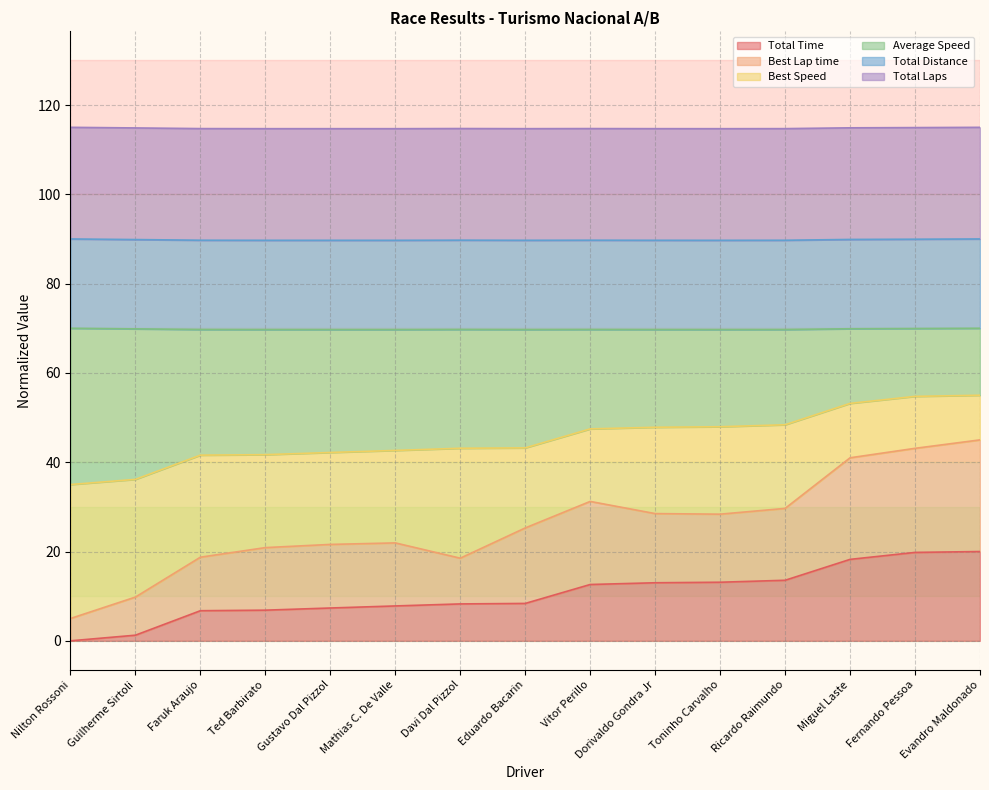

The value of Total Time at Davi Dal Pizzol is 8.3. True or false?

True